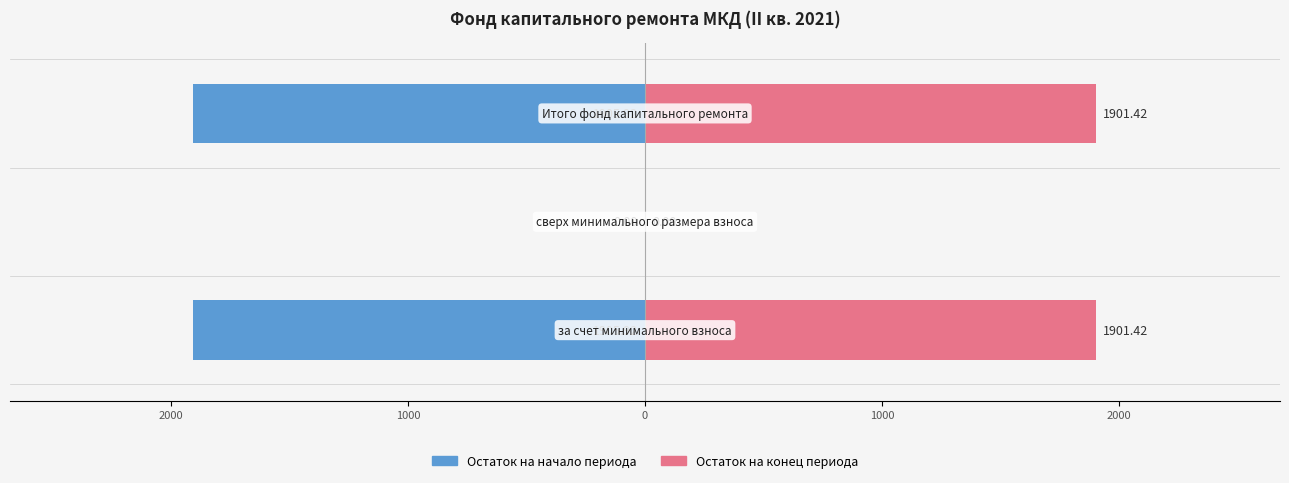

Between 2000 and 1000, which is larger?

2000